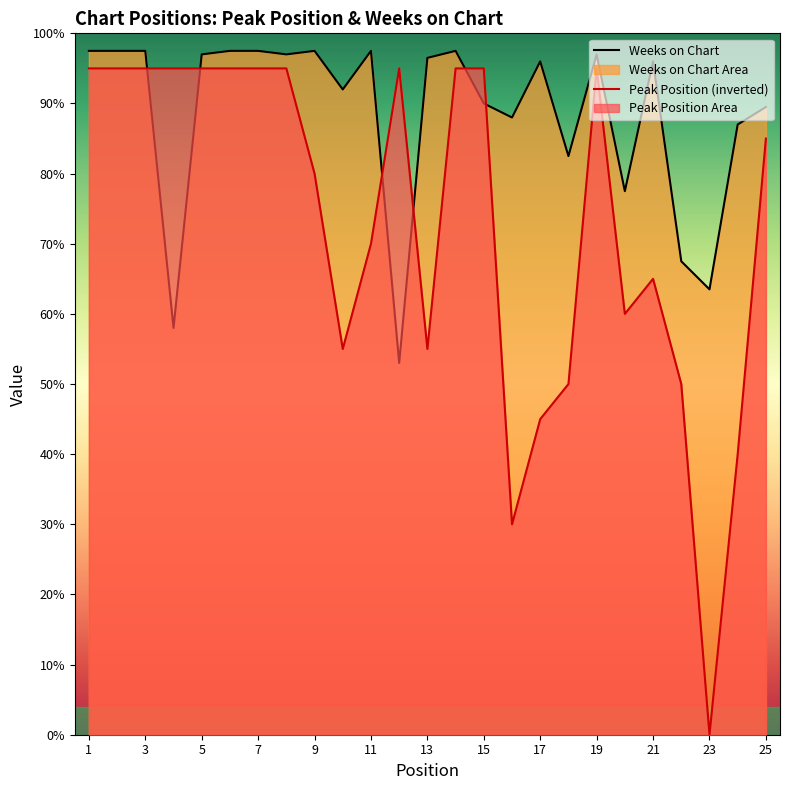

At which label does Peak Position first exceed 170?

1